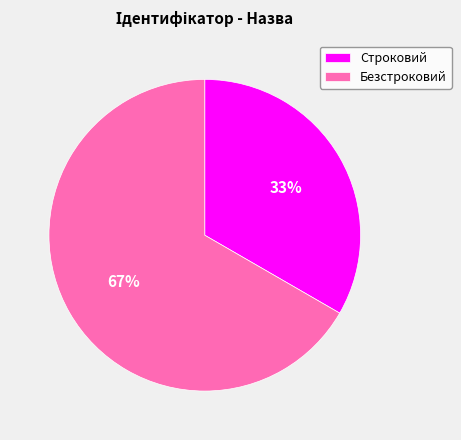

To the nearest percent, what is the average slice percentage?

50%